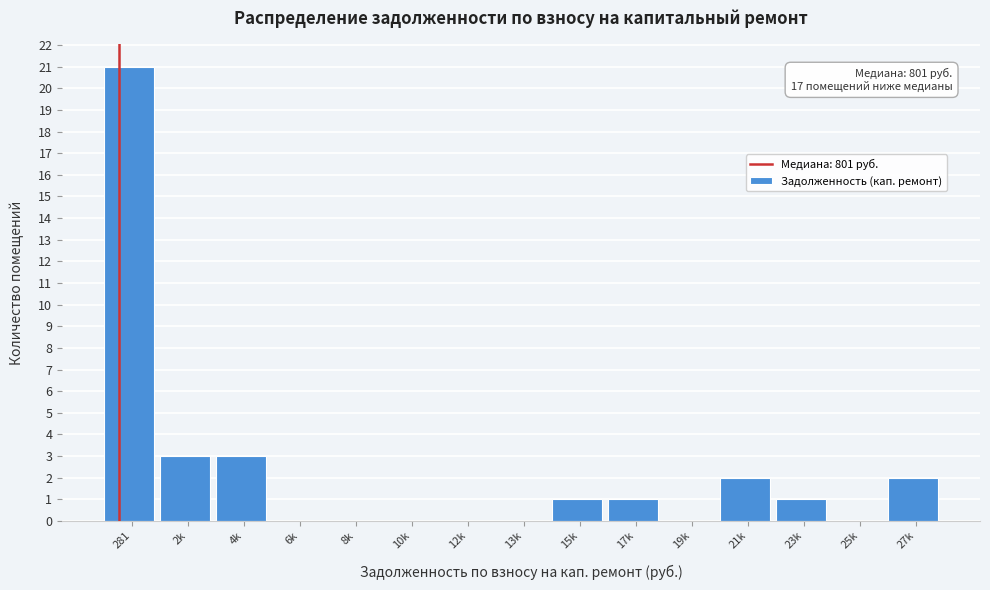

Reading left to right, list all the values displayed in this chart.

281=21	2k=3	4k=3	6k=0	8k=0	10k=0	12k=0	13k=0	15k=1	17k=1	19k=0	21k=2	23k=1	25k=0	27k=2